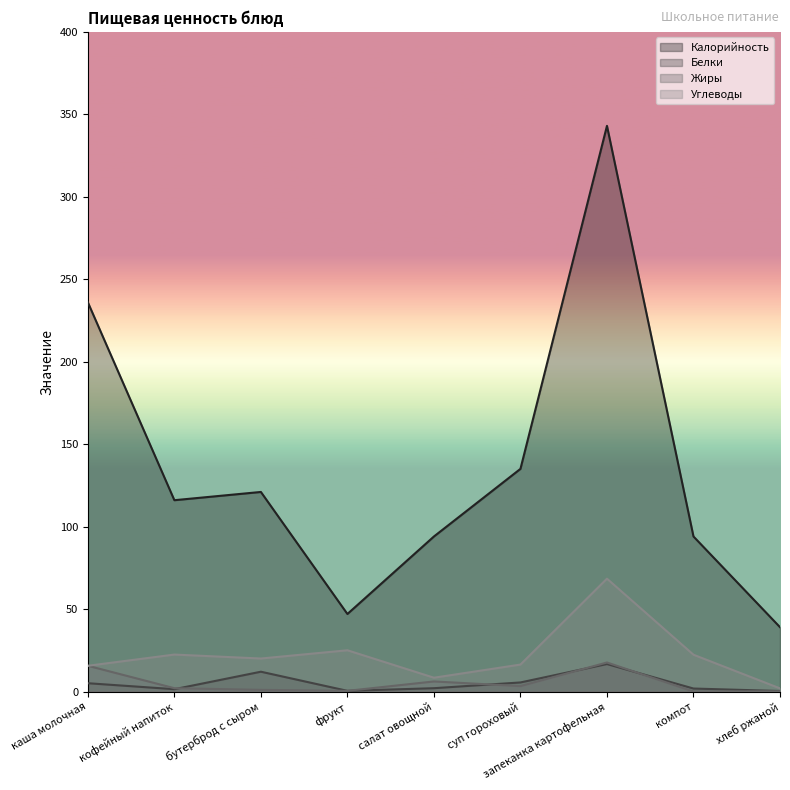

True or false: Калорийность and Углеводы cross at least once.

False